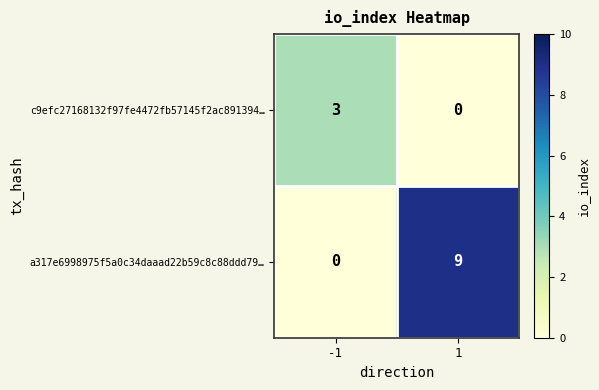

How many data points in c9efc27168132f97fe4472fb57145f2ac891394… are less than 3?

1